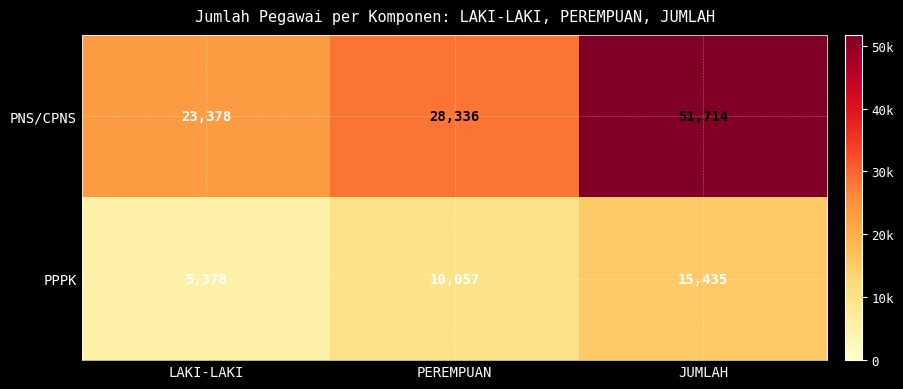

Reading left to right, extract all data points from this chart.

PNS/CPNS: 23378	28336	51714
PPPK: 5378	10057	15435